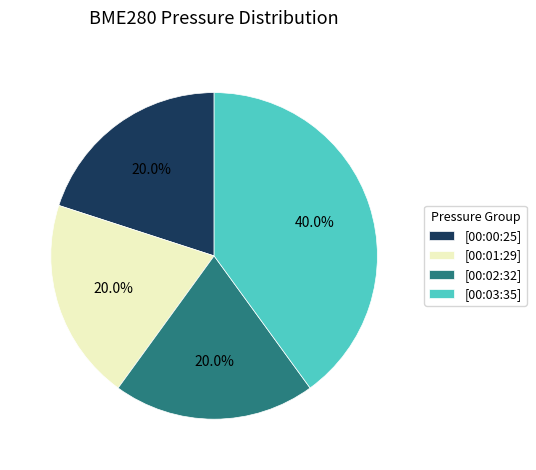

What is the largest slice in the pie chart?

[00:03:35]